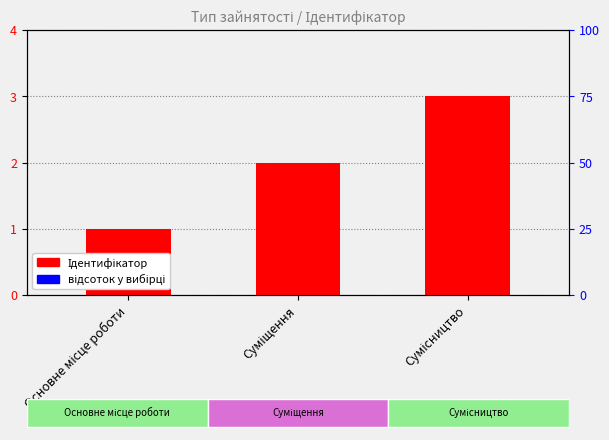

Rank the categories by value from highest to lowest.

Сумісництво, Суміщення, Основне місце роботи